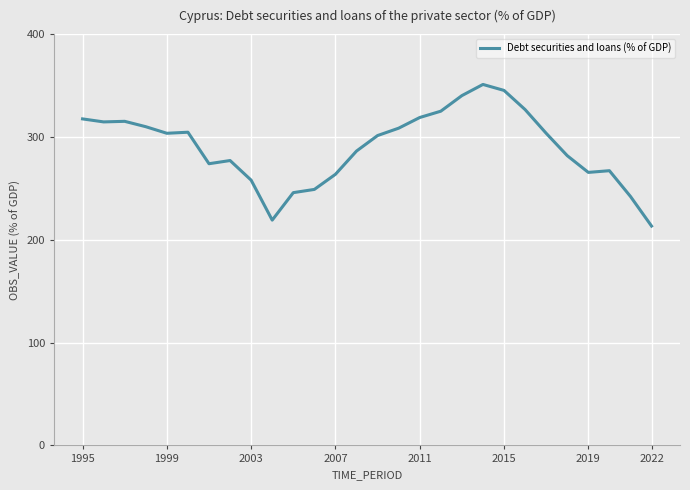

What is the greatest value displayed?

351.1